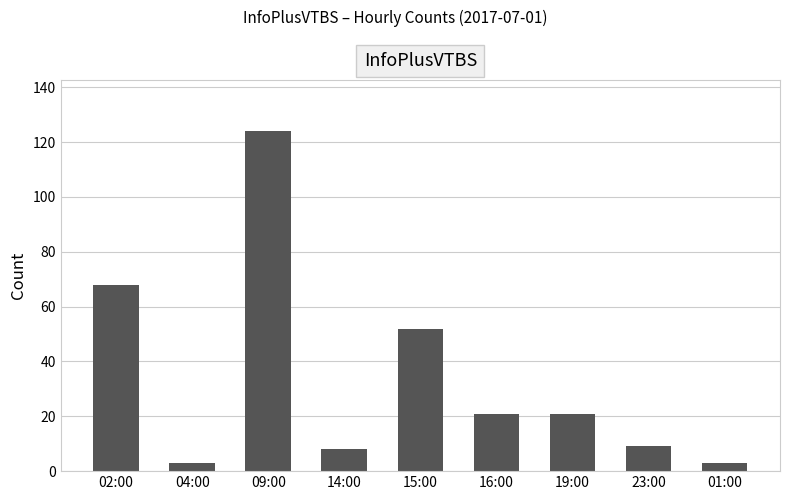

Reading left to right, list all the values displayed in this chart.

02:00=68	04:00=3	09:00=124	14:00=8	15:00=52	16:00=21	19:00=21	23:00=9	01:00=3